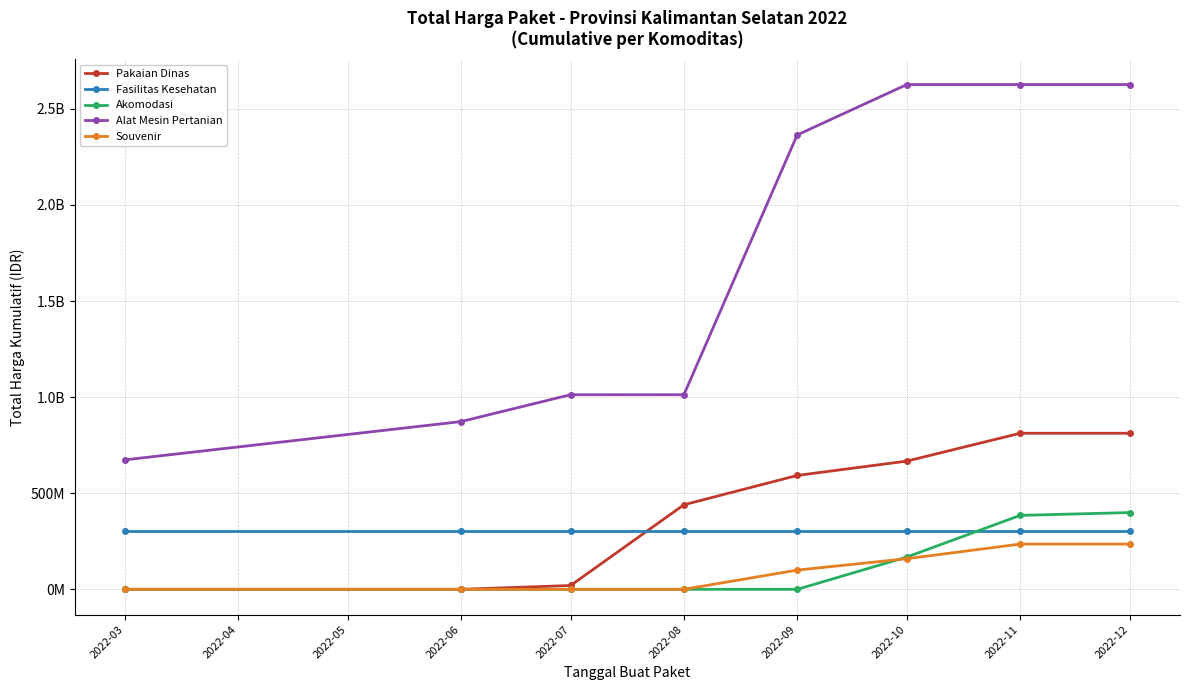

Is this an area chart (filled region under the line)?

No